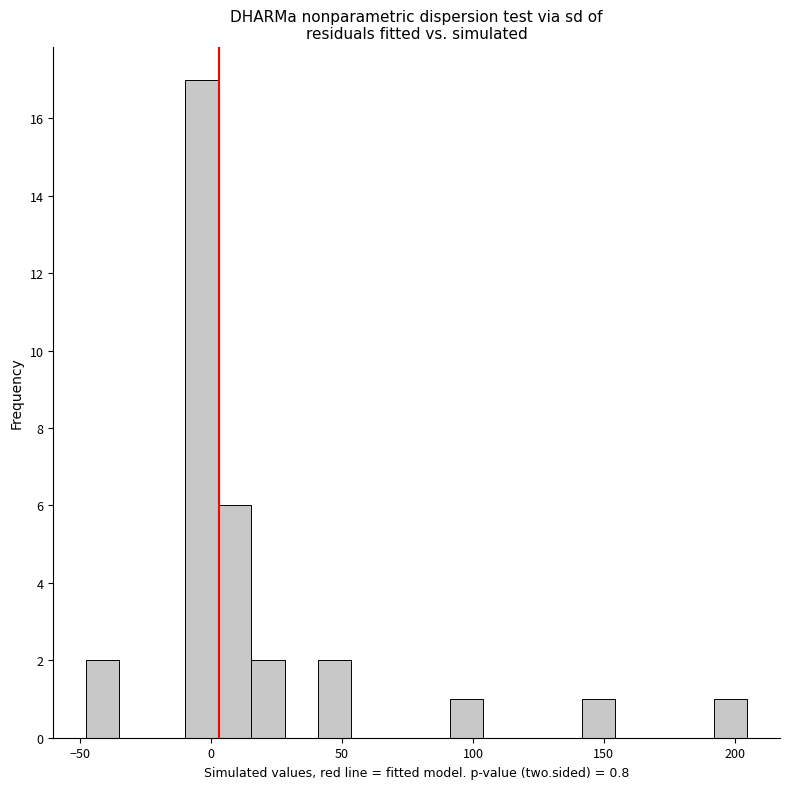

Around what value on the x-axis is the tallest bar? Give the approximate position of its centre, as read against the axis.

-5